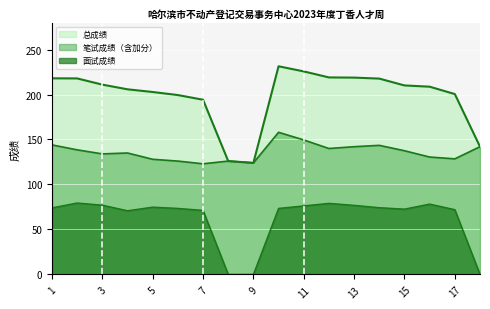

True or false: 笔试成绩（含加分） and 总成绩 intersect in this chart.

False